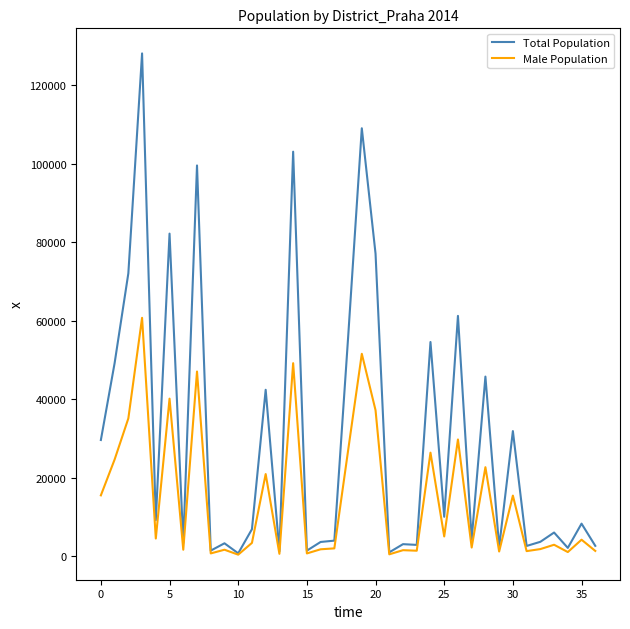

Which series has the largest total across all categories?

Total Population